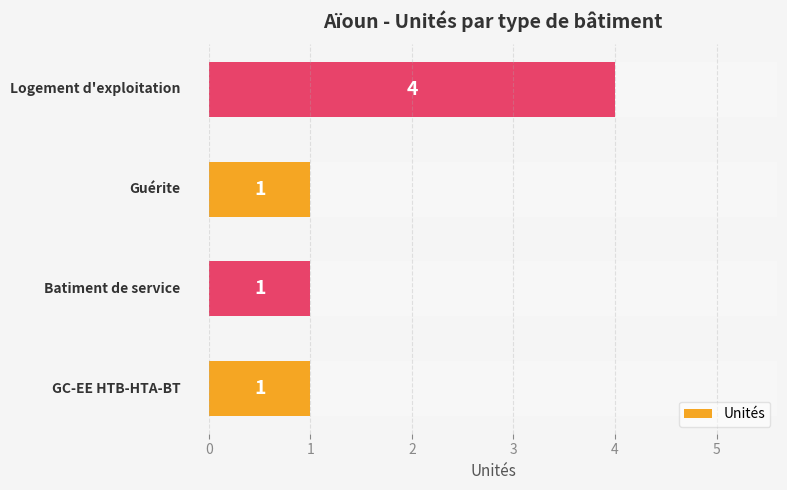

Reading left to right, extract all data points from this chart.

1	1	1	4